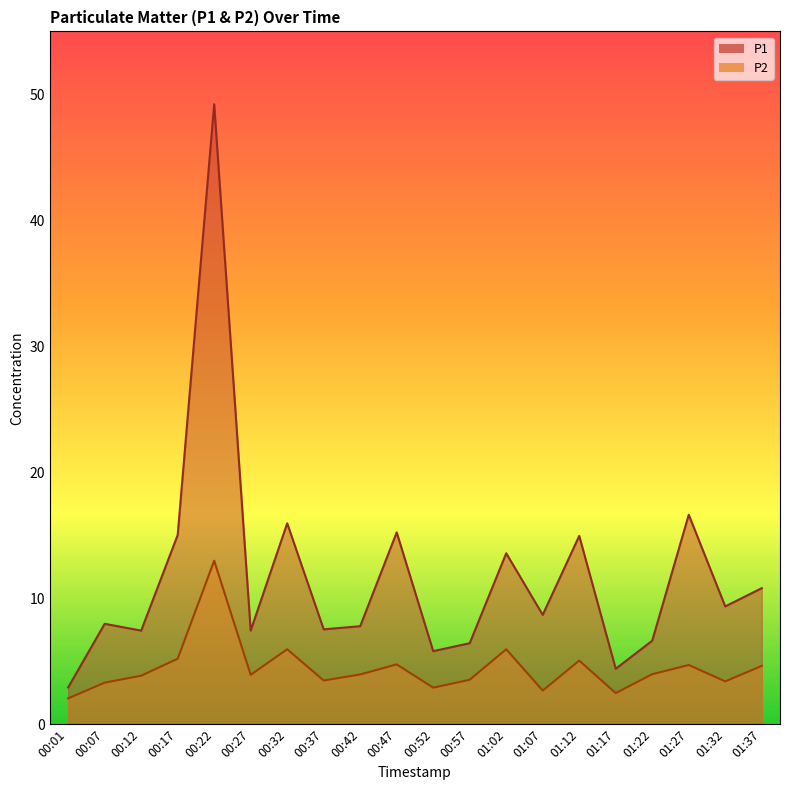

What is the lowest value of the P1 series?

2.9